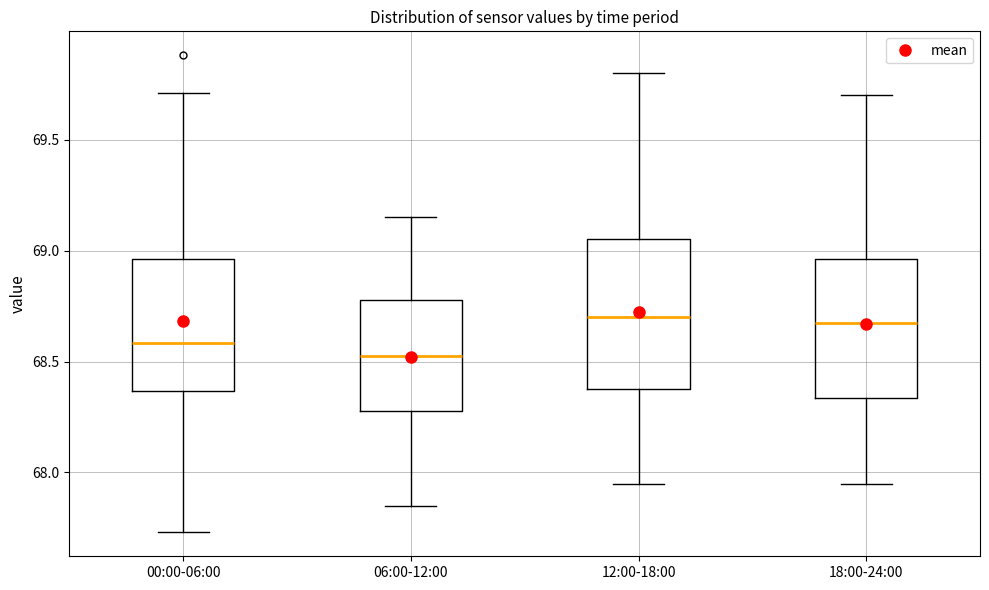

Which box's median line is the lowest?

06:00-12:00